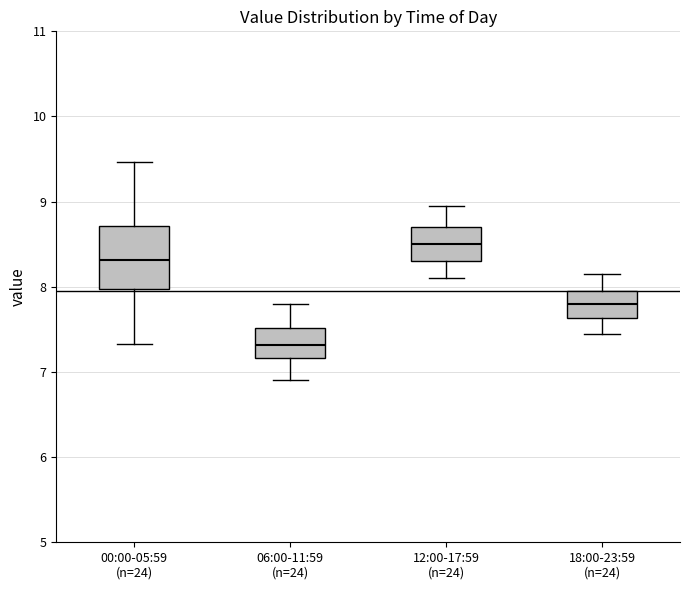

Reading left to right, transcribe this box plot: for each box, give where its median line is, the range the box spans, and where its two whiskers end, as read against the y-axis. The values are not printed on the chart, so give them approximately, as read against the axis.

00:00-05:59 (n=24): median 8.3, box 8.0 to 8.7, whiskers 7.3 to 9.5
06:00-11:59 (n=24): median 7.3, box 7.2 to 7.5, whiskers 6.9 to 7.8
12:00-17:59 (n=24): median 8.5, box 8.3 to 8.7, whiskers 8.1 to 9.0
18:00-23:59 (n=24): median 7.8, box 7.6 to 8.0, whiskers 7.5 to 8.2